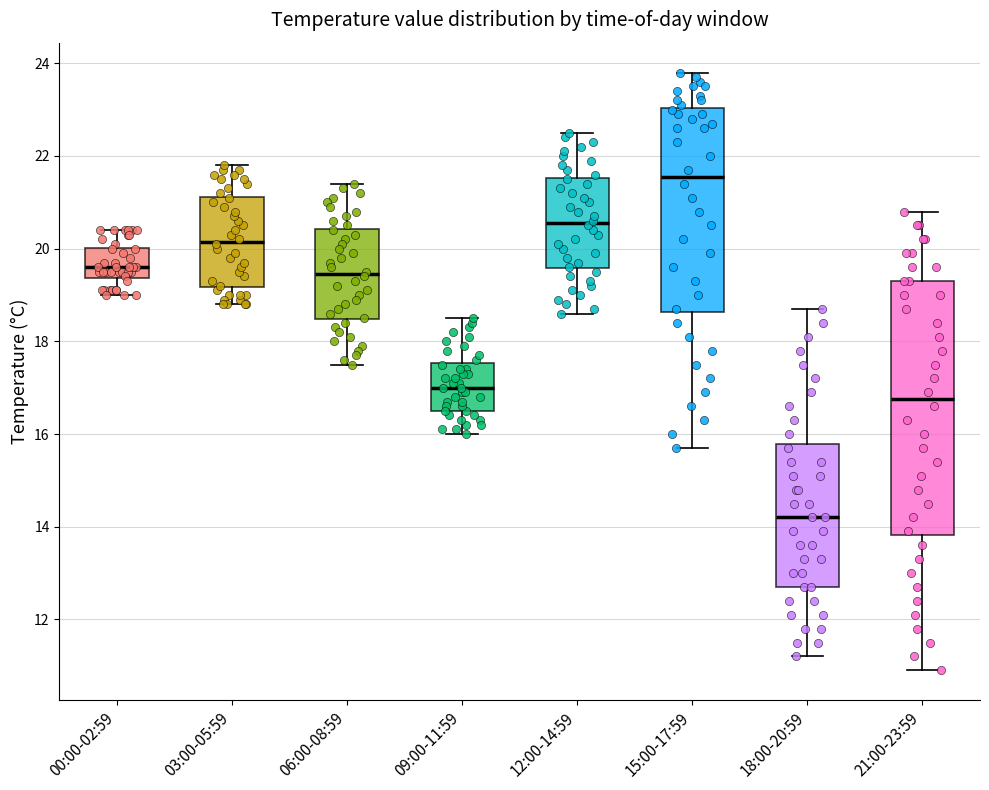

Reading left to right, transcribe this box plot: for each box, give where its median line is, the range the box spans, and where its two whiskers end, as read against the y-axis. The values are not printed on the chart, so give them approximately, as read against the axis.

00:00-02:59: median 19.6, box 19.4 to 20.0, whiskers 19.0 to 20.4
03:00-05:59: median 20.2, box 19.2 to 21.2, whiskers 18.8 to 21.8
06:00-08:59: median 19.4, box 18.4 to 20.4, whiskers 17.6 to 21.4
09:00-11:59: median 17.0, box 16.6 to 17.6, whiskers 16.0 to 18.6
12:00-14:59: median 20.6, box 19.6 to 21.6, whiskers 18.6 to 22.6
15:00-17:59: median 21.6, box 18.6 to 23.0, whiskers 15.8 to 23.8
18:00-20:59: median 14.2, box 12.8 to 15.8, whiskers 11.2 to 18.8
21:00-23:59: median 16.8, box 13.8 to 19.4, whiskers 11.0 to 20.8